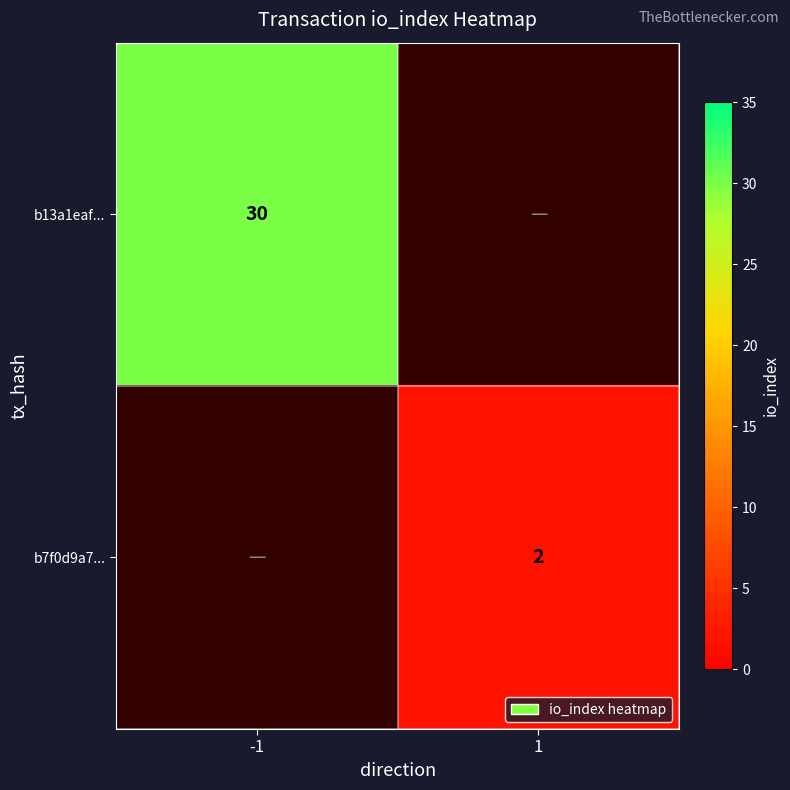

The b13a1eaf... series shows 11 at -1. True or false?

False